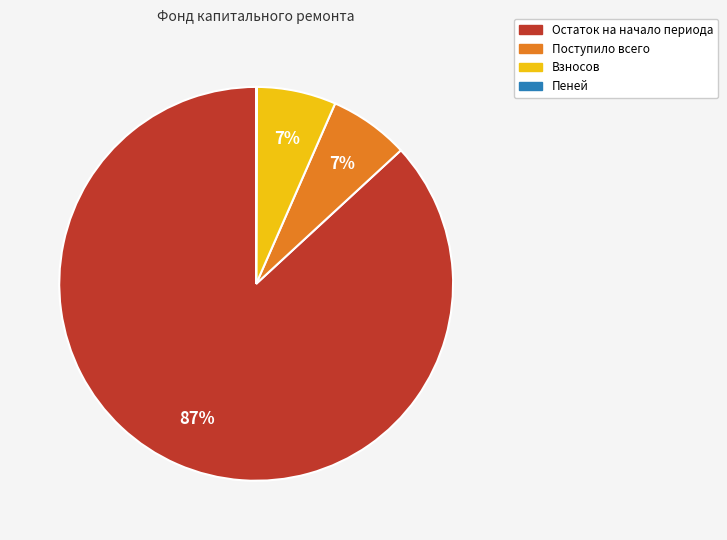

Is it true that Поступило всего is 1% of the pie?

False